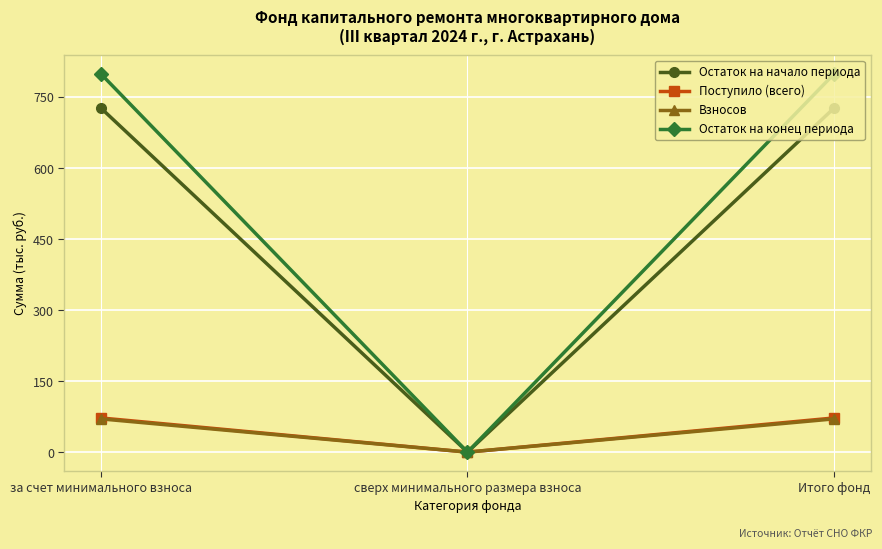

What is the sum of the Остаток на конец периода values at за счет минимального взноса and сверх минимального размера взноса?

798.6